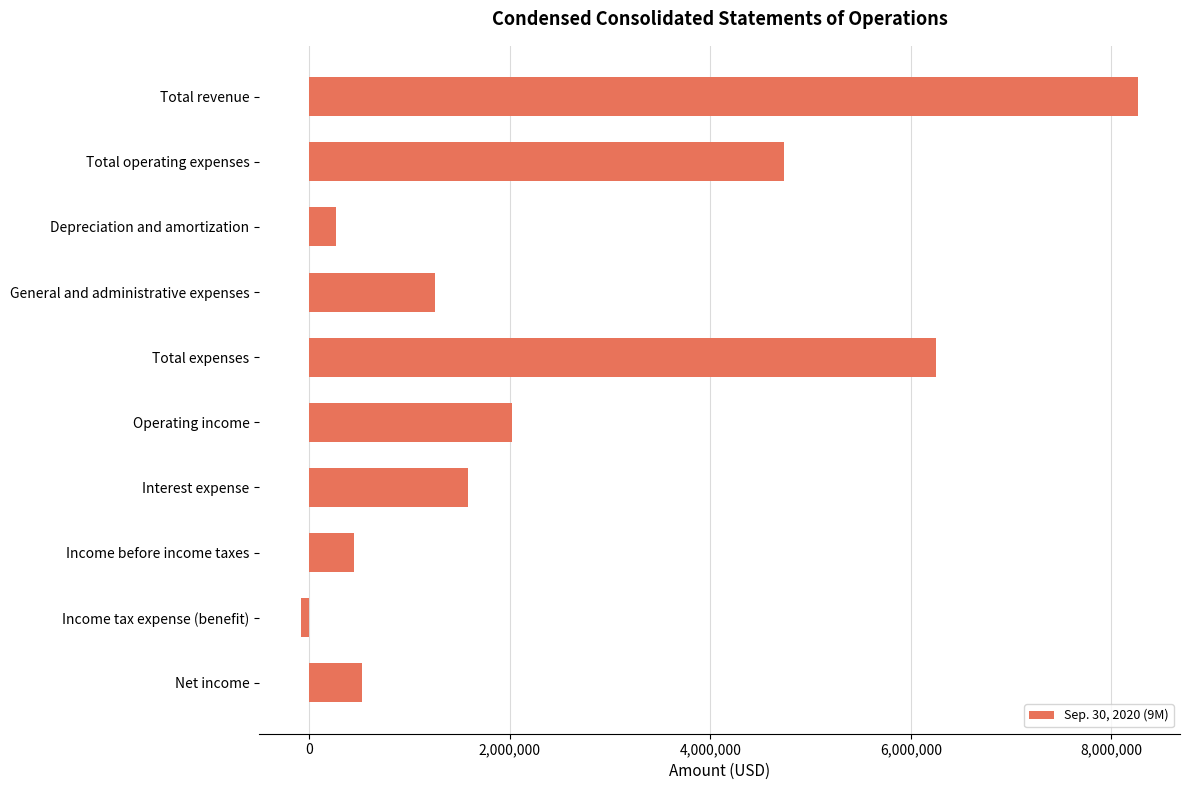

The chart shows a value of 4731662 at Total operating expenses. True or false?

True